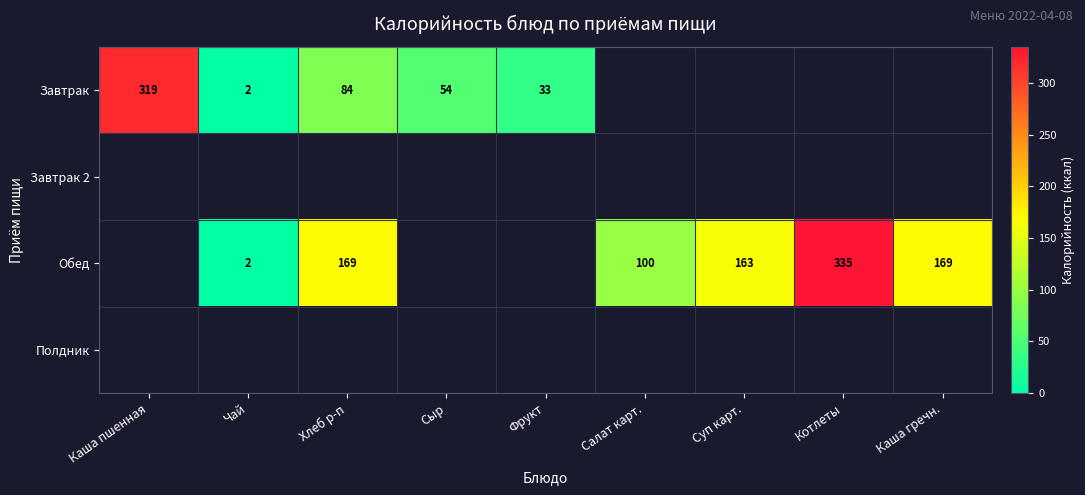

The Завтрак series shows 3 at Чай. True or false?

False